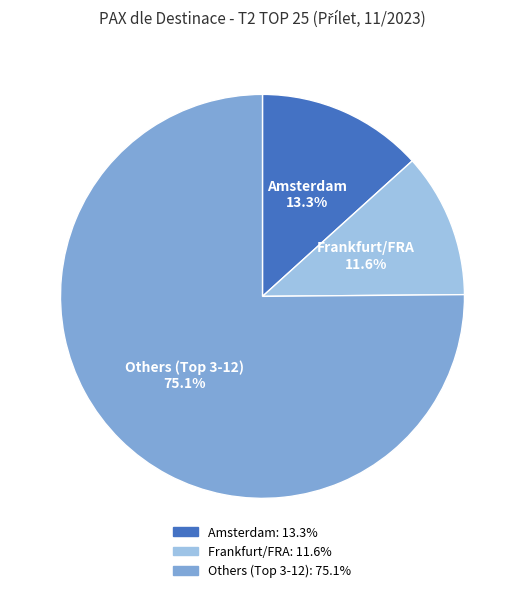

Does any single category account for the majority?

Yes